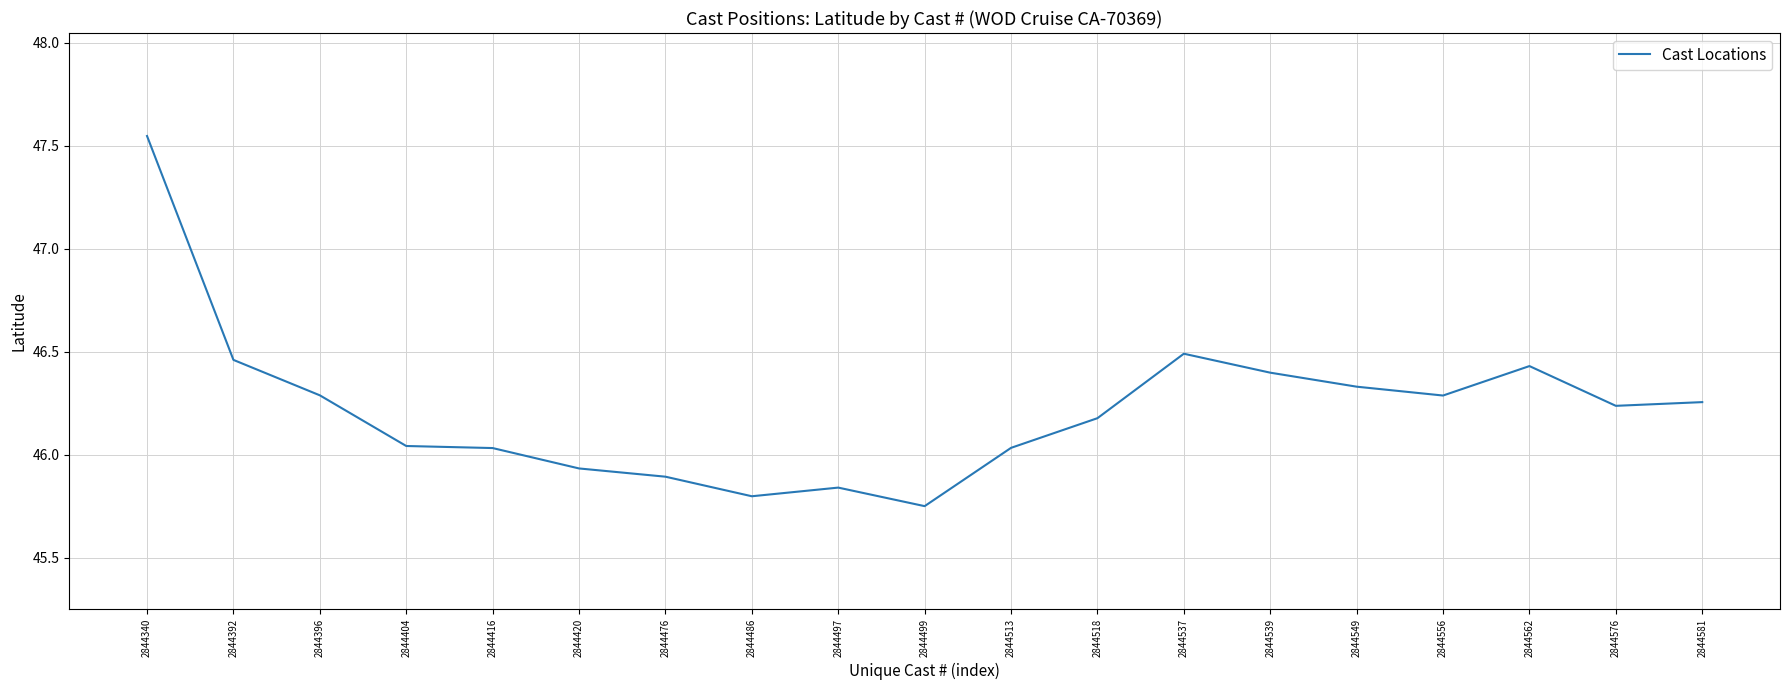

How many categories are shown in the chart?

19